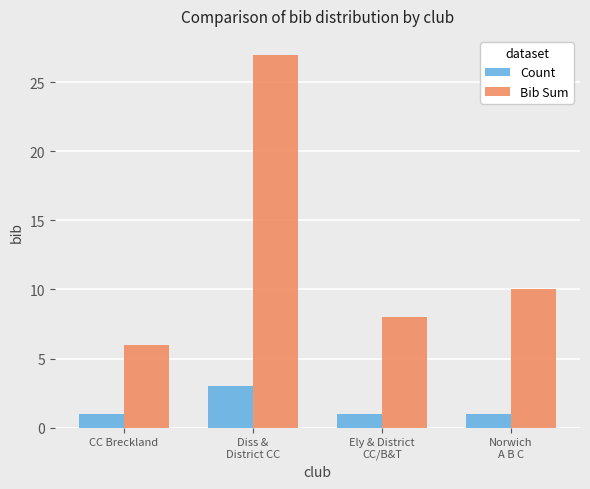

Rank the categories by Bib Sum value from highest to lowest.

Diss &
District CC, Norwich
A B C, Ely & District
CC/B&T, CC Breckland